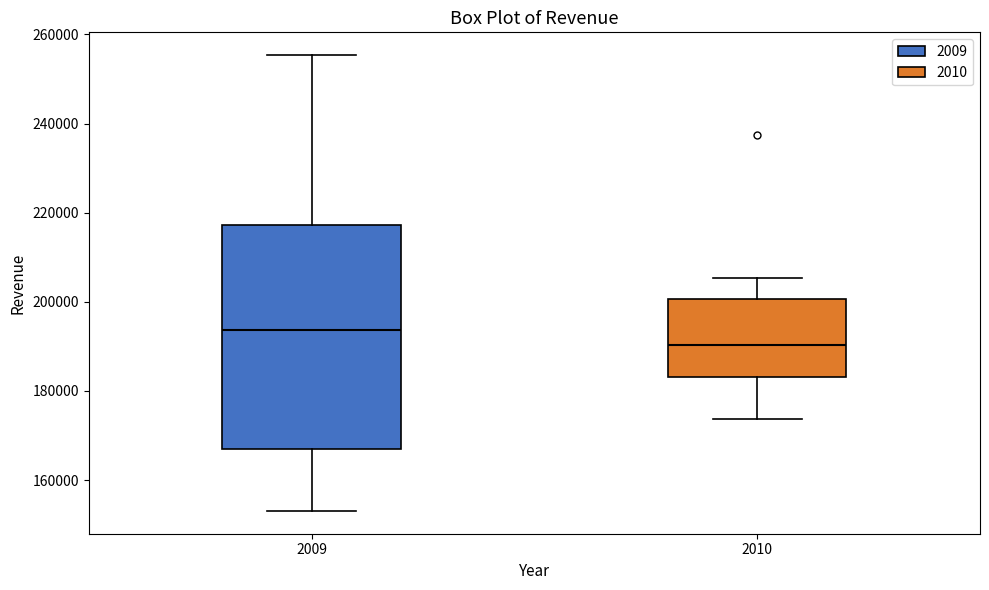

Reading left to right, transcribe this box plot: for each box, give where its median line is, the range the box spans, and where its two whiskers end, as read against the y-axis. The values are not printed on the chart, so give them approximately, as read against the axis.

2009: median 194000, box 166000 to 218000, whiskers 154000 to 256000
2010: median 190000, box 184000 to 200000, whiskers 174000 to 206000